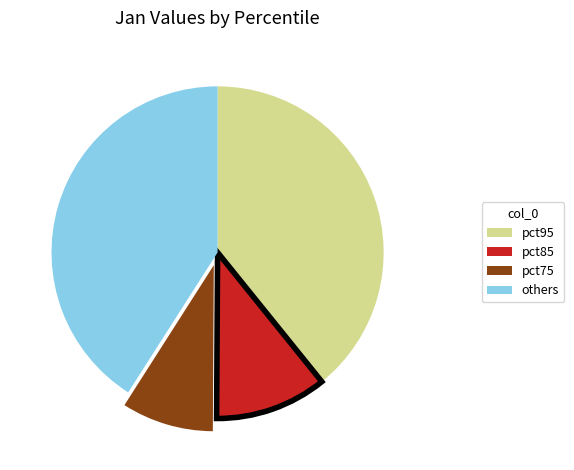

Count the number of slices in the pie.

4